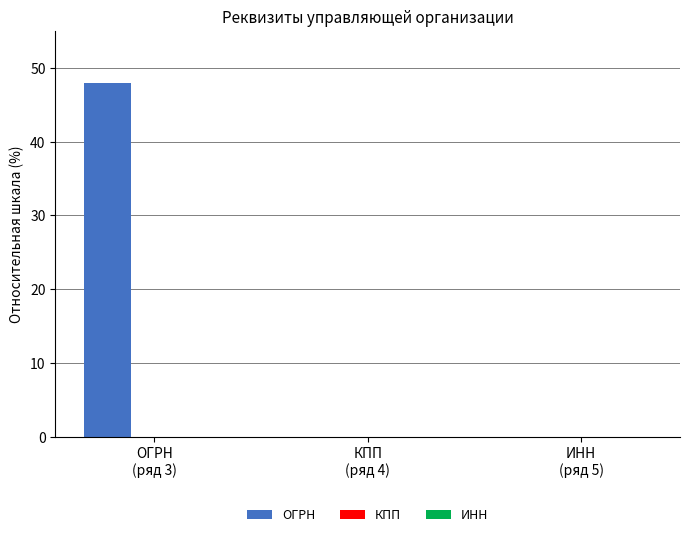

Which series has the largest total across all categories?

ОГРН